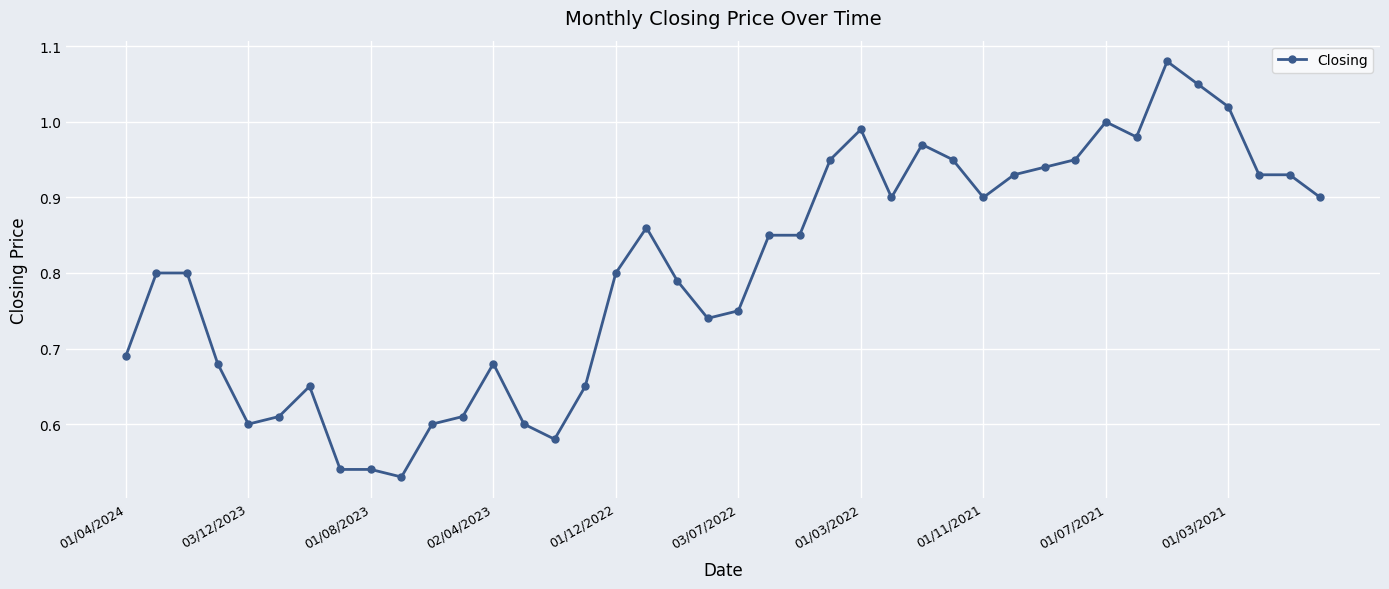

How many lines are shown in the chart?

1